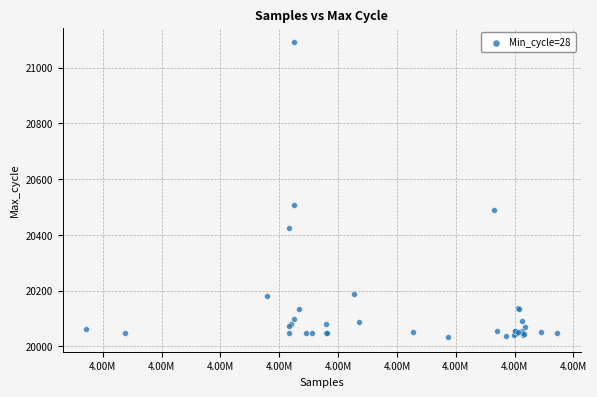

What Y value in the scatter plot is closest to 20562?

20508